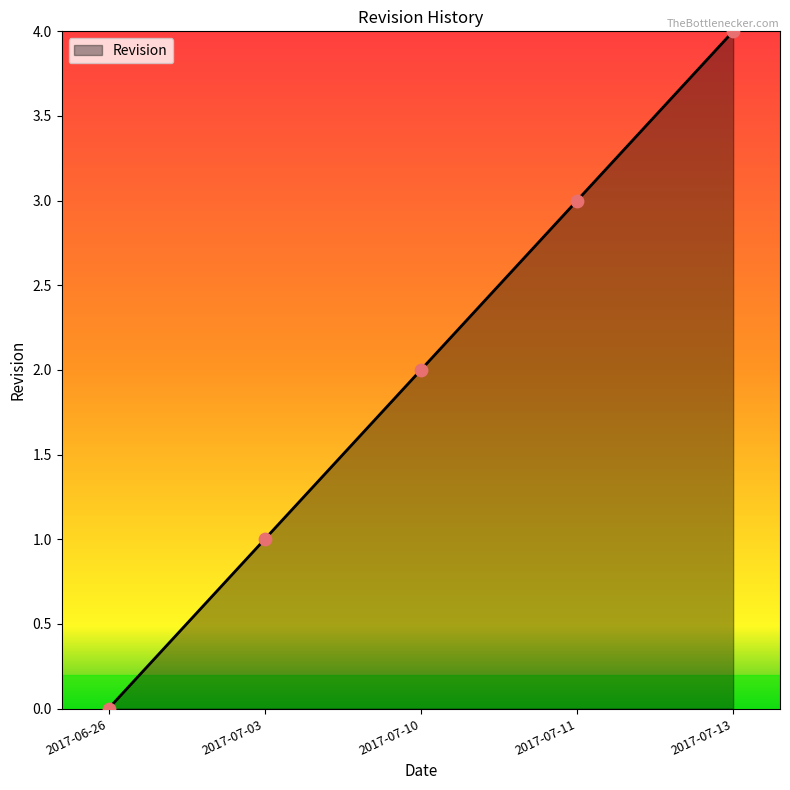

What is the change in value from 2017-06-26 to 2017-07-03?

+1